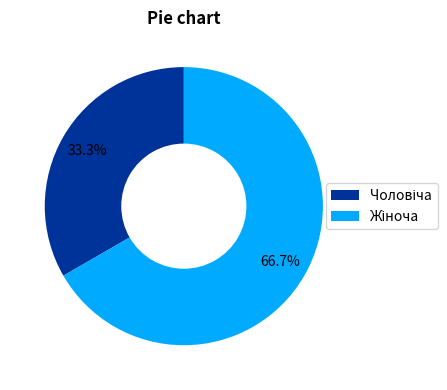

Does any single category account for the majority?

Yes